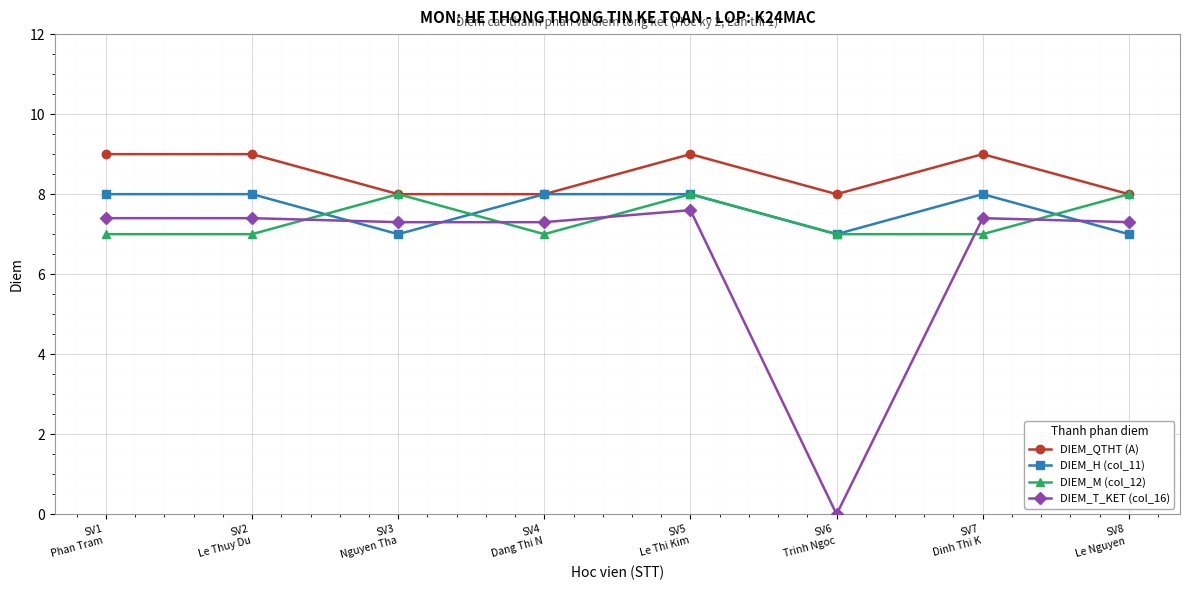

What is the difference between the maximum and minimum values in the DIEM_M (col_12) series?

1.0